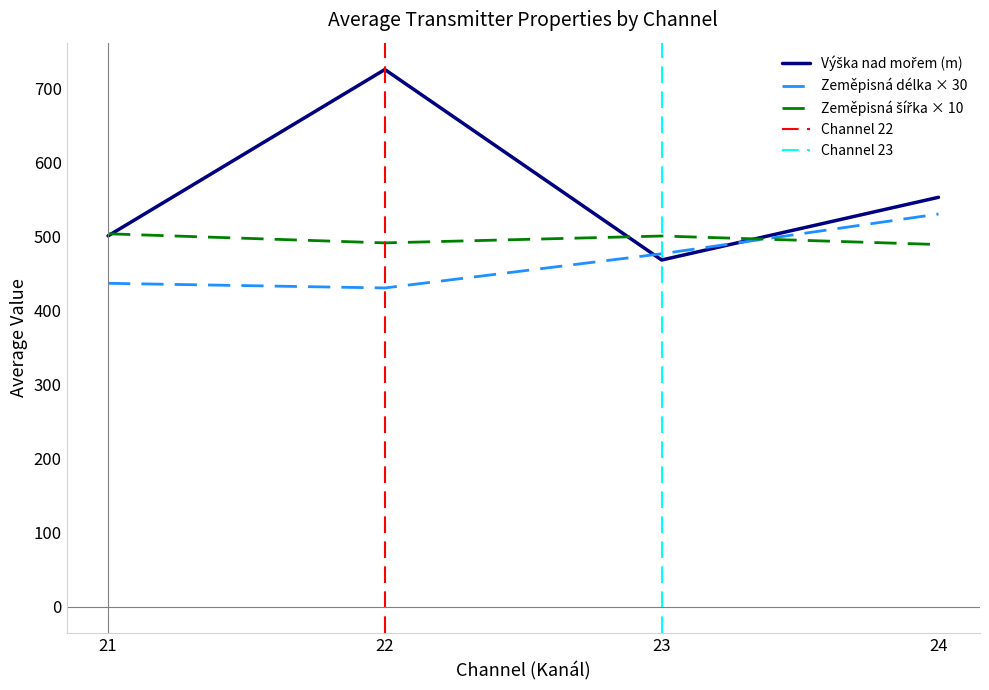

The value of Zeměpisná délka × 30 at 22 is 430.5. True or false?

True